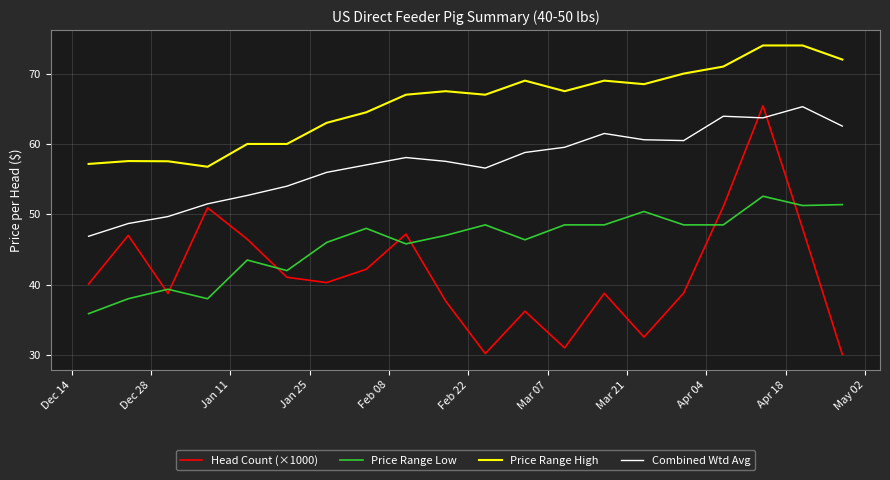

What is the greatest value displayed?

74.0